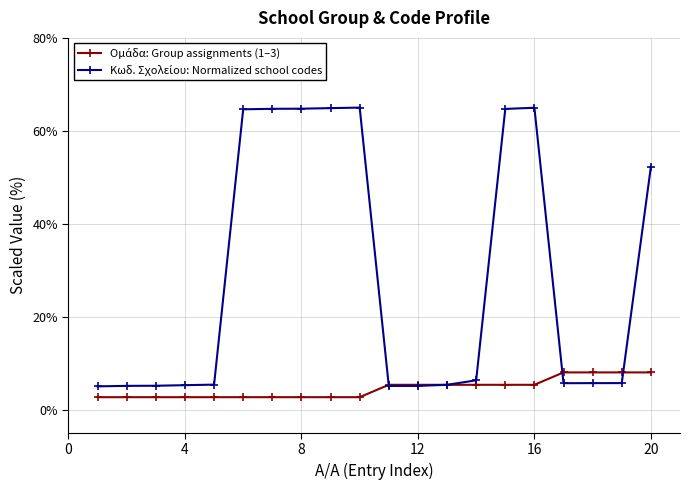

Count the number of categories in the chart.

20